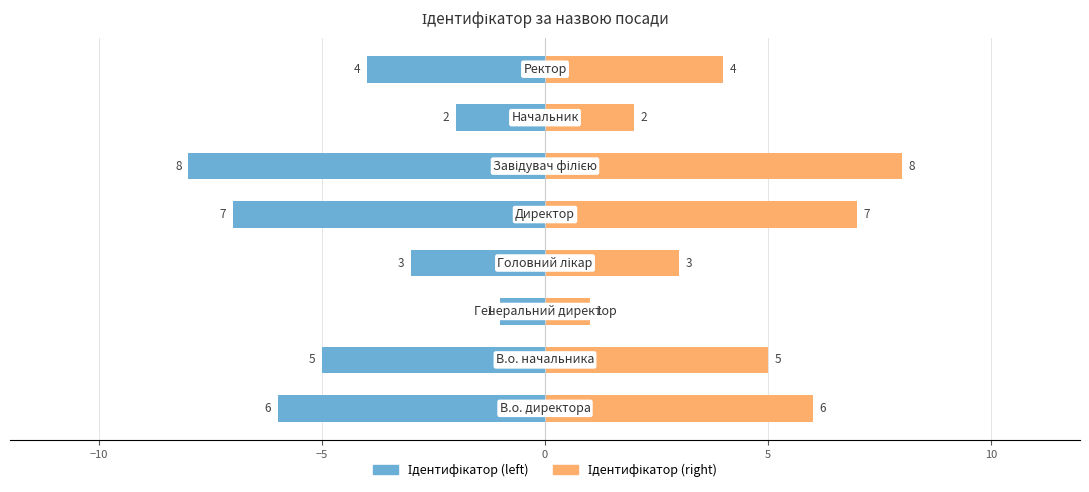

List the series in order of their overall mean, lowest first.

Ідентифікатор (left), Ідентифікатор (right)